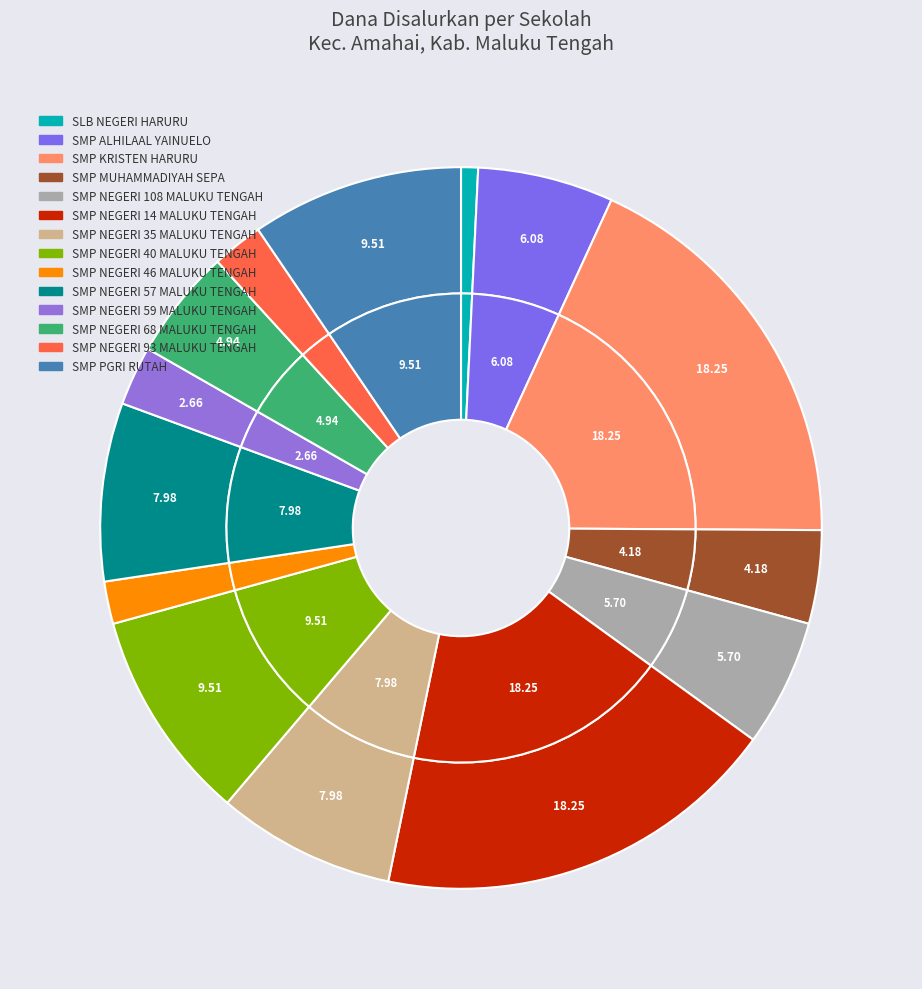

Which has a higher value, SMP KRISTEN HARURU or SMP NEGERI 68 MALUKU TENGAH?

SMP KRISTEN HARURU